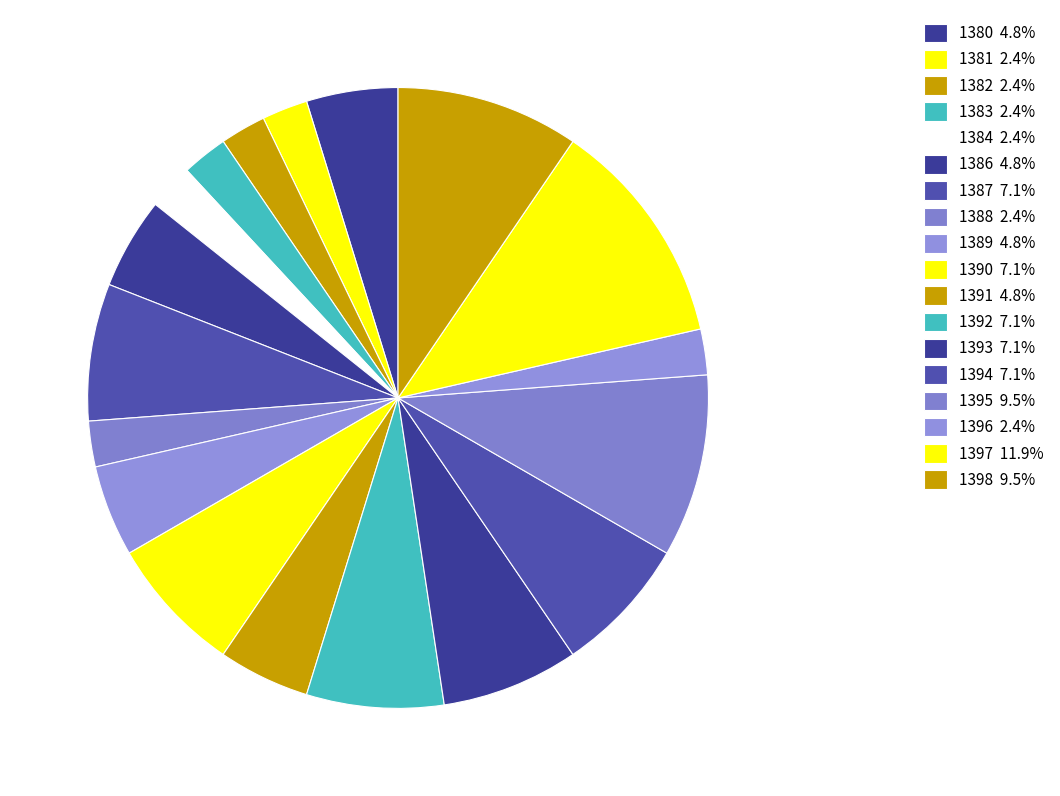

How many slices are in this pie chart?

18